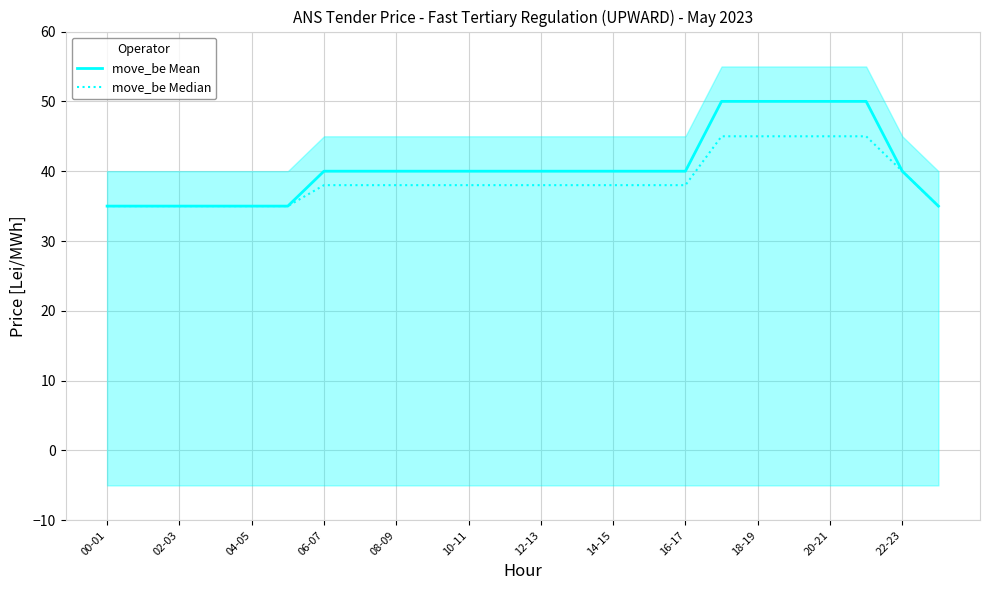

Rank the series at 17 from highest to lowest value.

move_be Mean, move_be Median